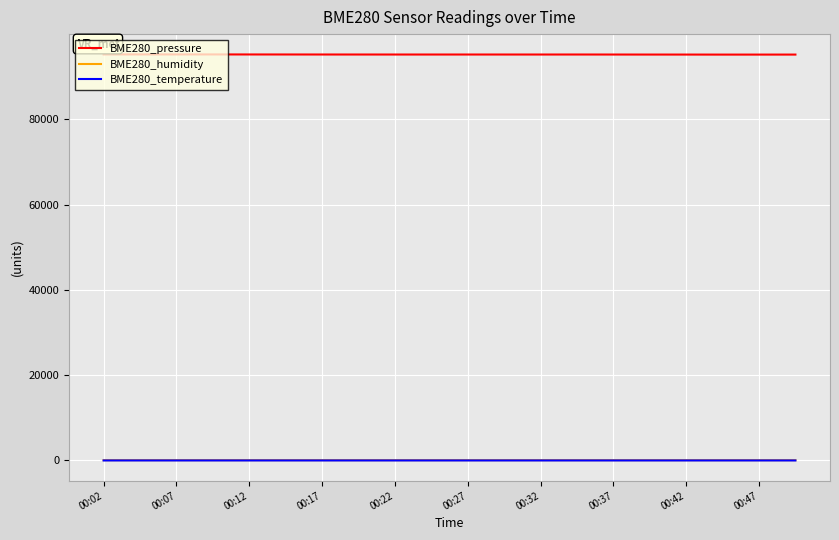

What is the average value of the BME280_humidity series?

71.3